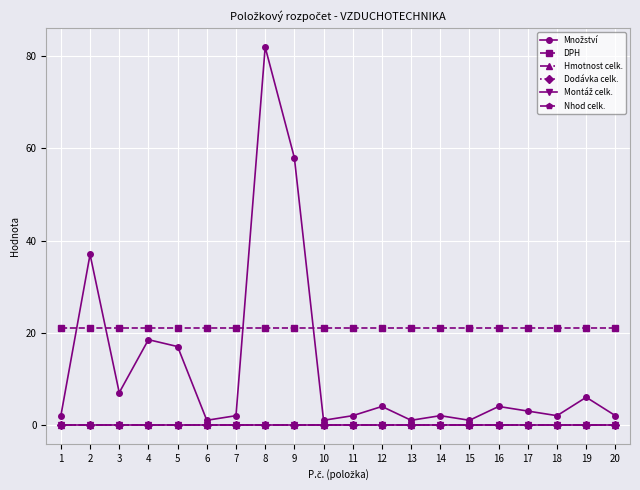

Reading left to right, transcribe all the data shown in this chart.

Množství: 2.0	37.0	7.0	18.5	17.0	1.0	2.0	82.0	58.0	1.0	2.0	4.0	1.0	2.0	1.0	4.0	3.0	2.0	6.0	2.0
DPH: 21.0	21.0	21.0	21.0	21.0	21.0	21.0	21.0	21.0	21.0	21.0	21.0	21.0	21.0	21.0	21.0	21.0	21.0	21.0	21.0
Hmotnost celk.: 0.0	0.0	0.0	0.0	0.0	0.0	0.0	0.0	0.0	0.0	0.0	0.0	0.0	0.0	0.0	0.0	0.0	0.0	0.0	0.0
Dodávka celk.: 0.0	0.0	0.0	0.0	0.0	0.0	0.0	0.0	0.0	0.0	0.0	0.0	0.0	0.0	0.0	0.0	0.0	0.0	0.0	0.0
Montáž celk.: 0.0	0.0	0.0	0.0	0.0	0.0	0.0	0.0	0.0	0.0	0.0	0.0	0.0	0.0	0.0	0.0	0.0	0.0	0.0	0.0
Nhod celk.: 0.0	0.0	0.0	0.0	0.0	0.0	0.0	0.0	0.0	0.0	0.0	0.0	0.0	0.0	0.0	0.0	0.0	0.0	0.0	0.0